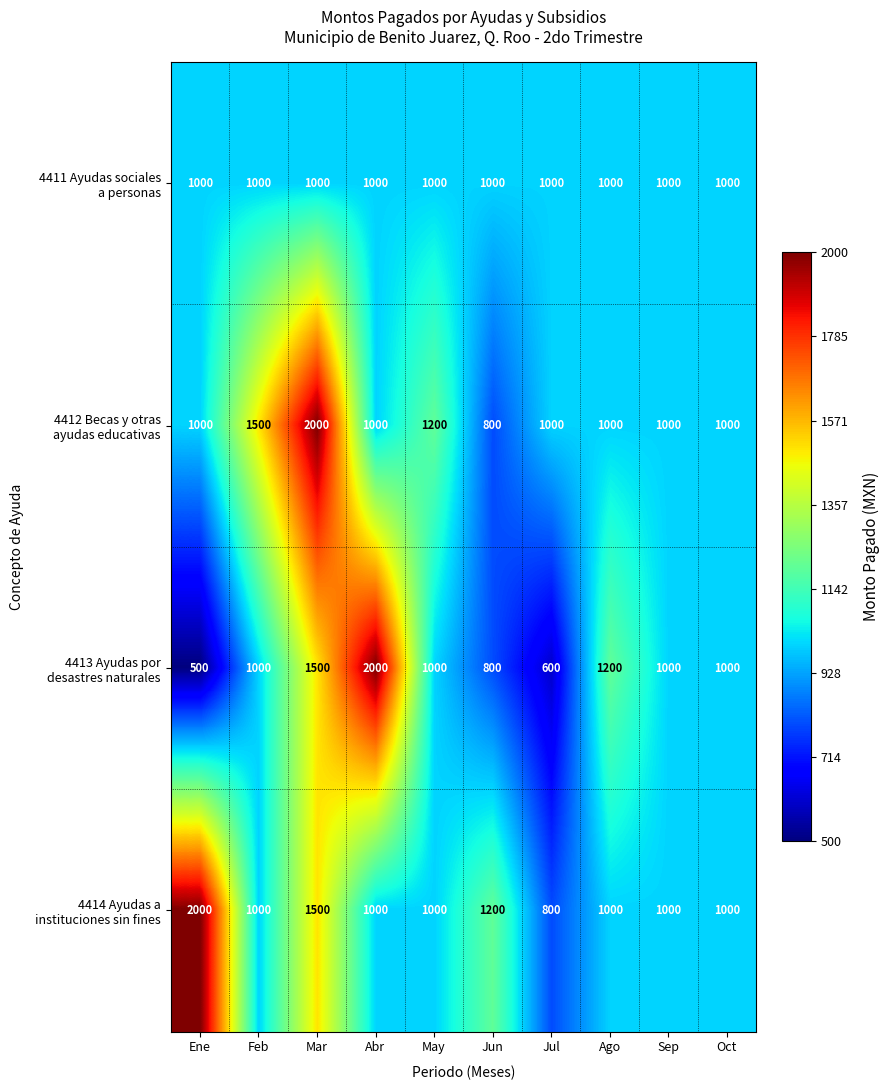

At how many categories does at least one series exceed 1894?

3